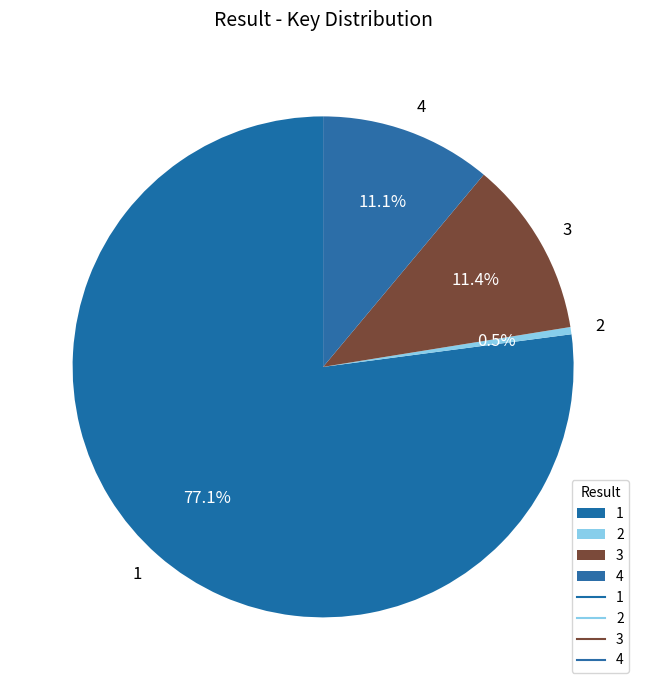

What is the smallest slice in the pie chart?

2